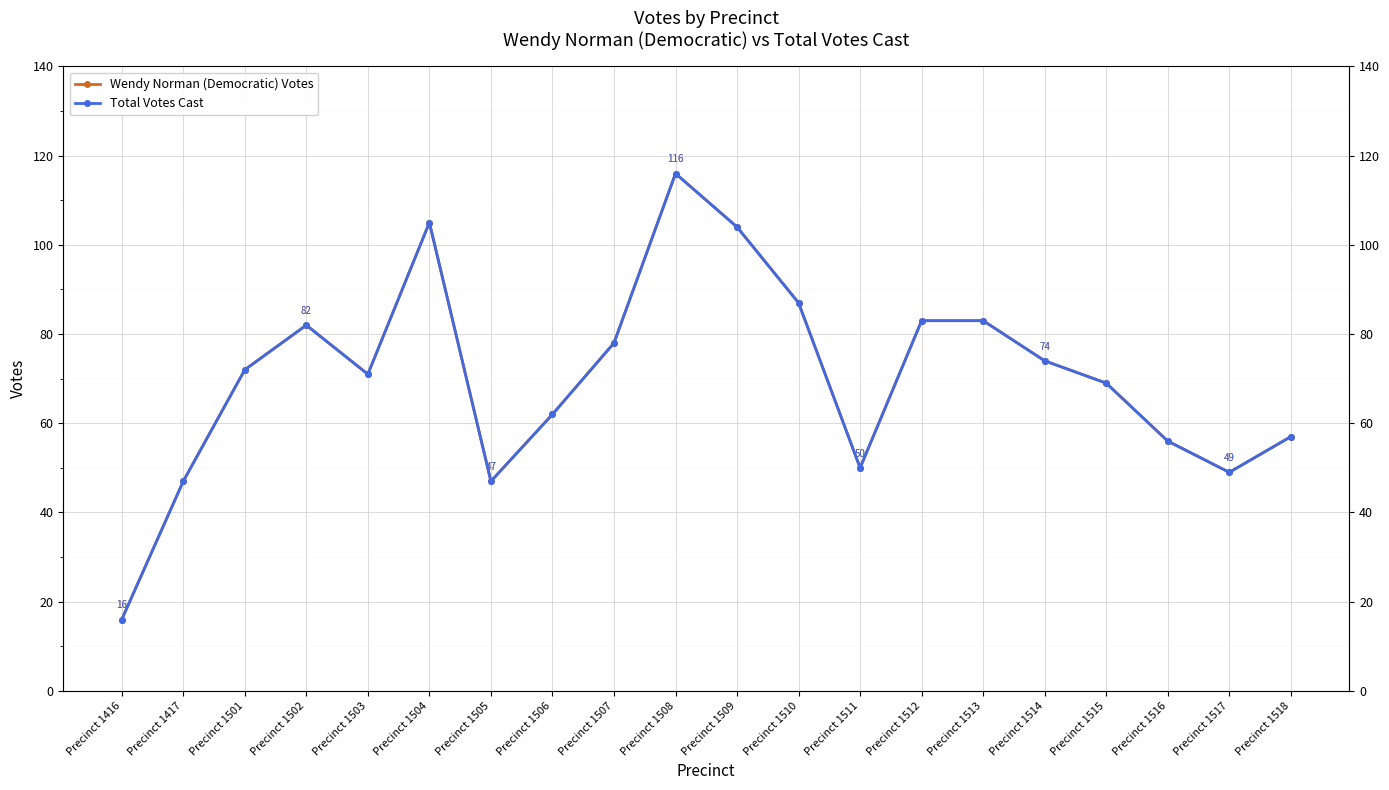

What is the value of the Total Votes Cast point at the 5th from the left?

71